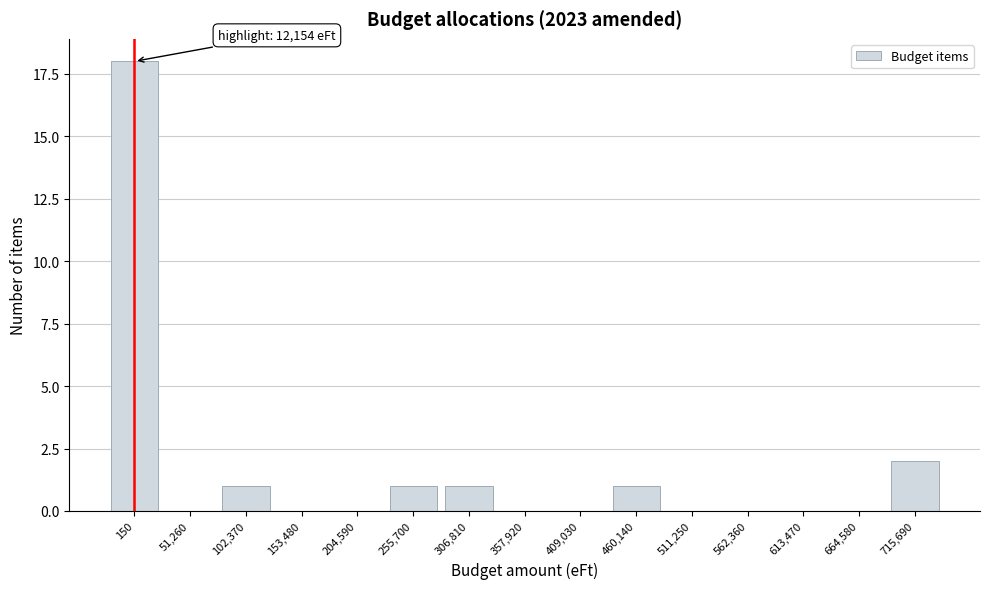

Reading left to right, what are all the values shown in this chart?

150=18	51,260=0	102,370=1	153,480=0	204,590=0	255,700=1	306,810=1	357,920=0	409,030=0	460,140=1	511,250=0	562,360=0	613,470=0	664,580=0	715,690=2